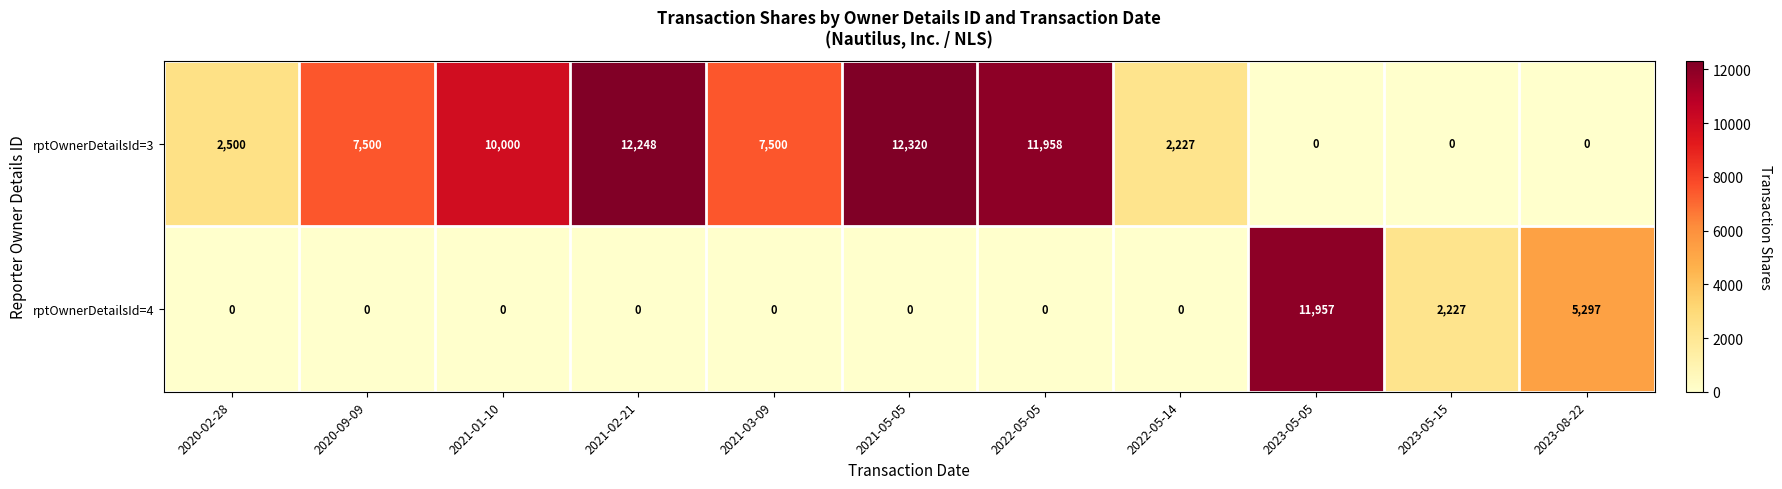

The rptOwnerDetailsId=3 series shows 17854 at 2021-02-21. True or false?

False